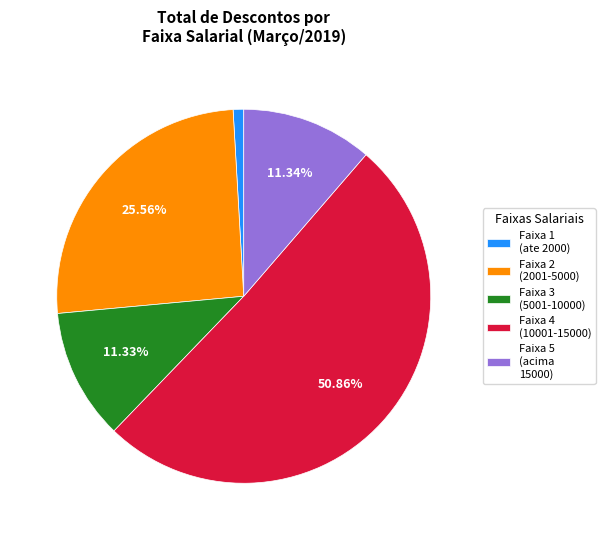

Do Faixa 4 (10001-15000) and Faixa 2 (2001-5000) together represent more than half of the pie?

Yes